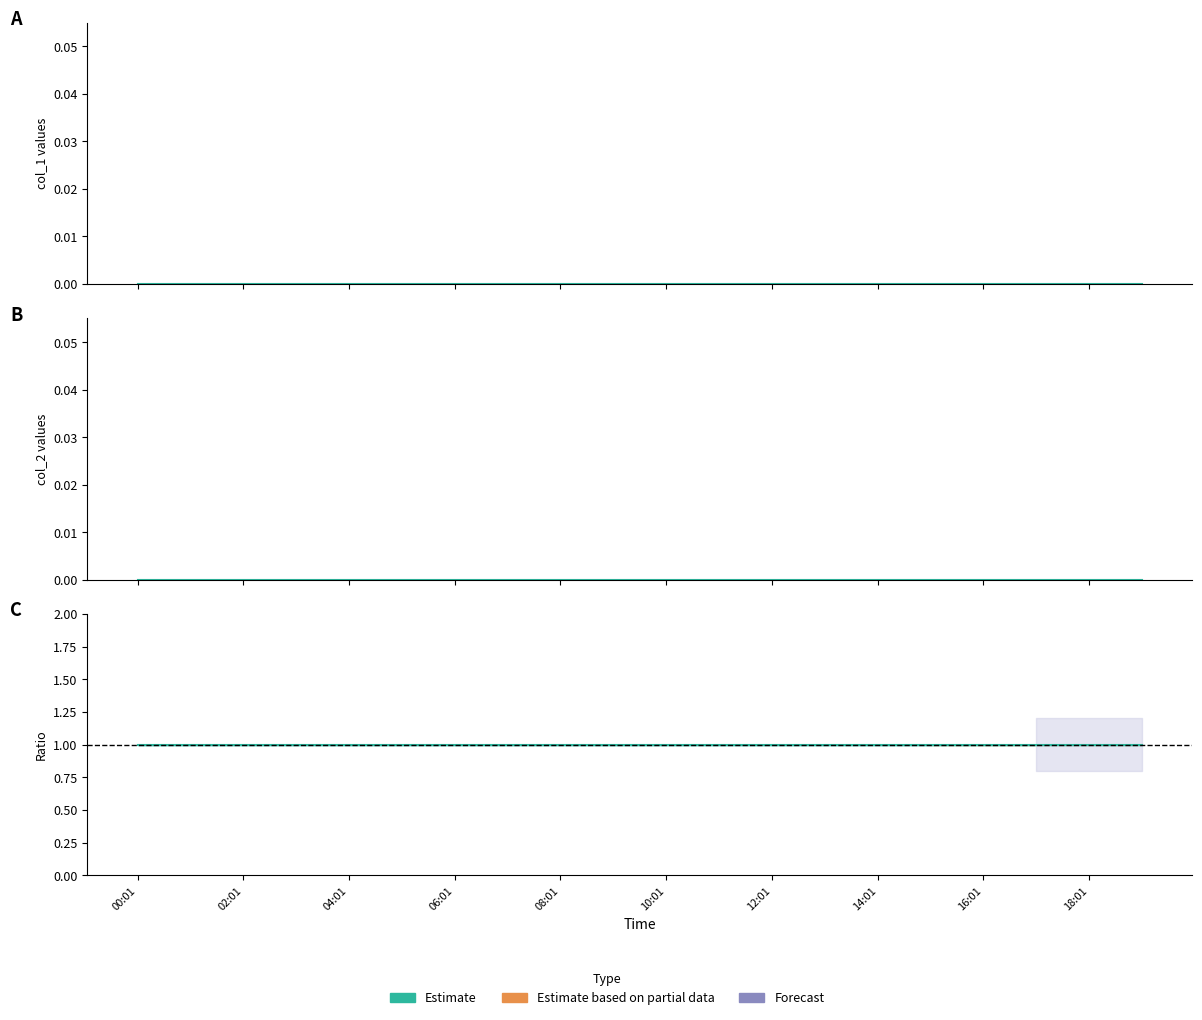

True or false: Ratio has more than 2 points higher than both neighbors.

False